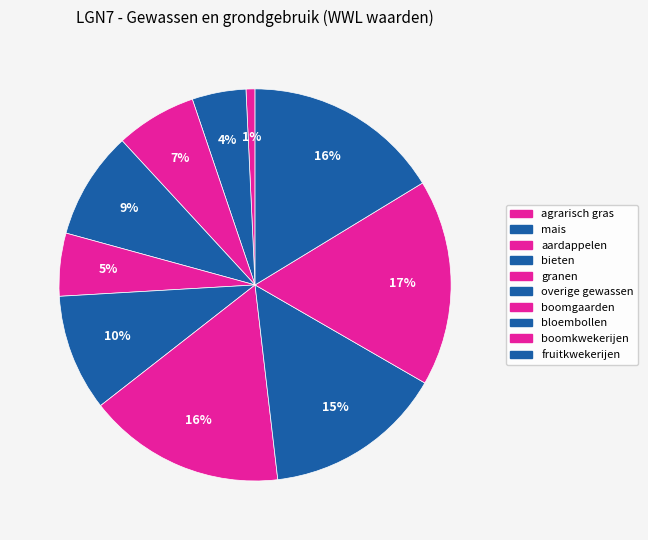

Does aardappelen account for over 50% of the chart?

No